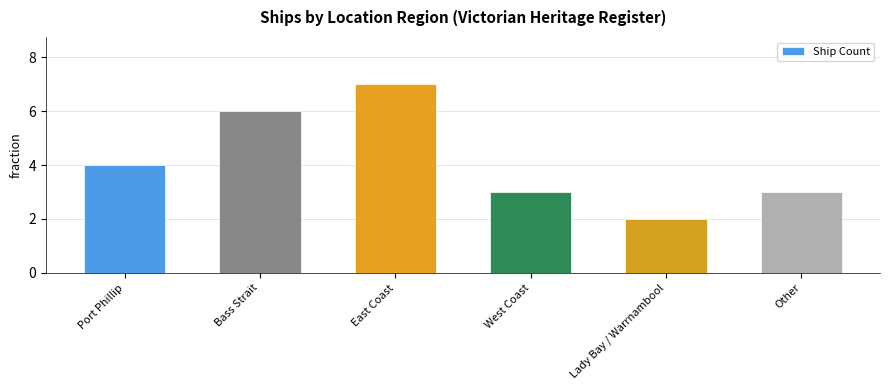

Reading left to right, list all the values displayed in this chart.

Port Phillip=4	Bass Strait=6	East Coast=7	West Coast=3	Lady Bay / Warrnambool=2	Other=3